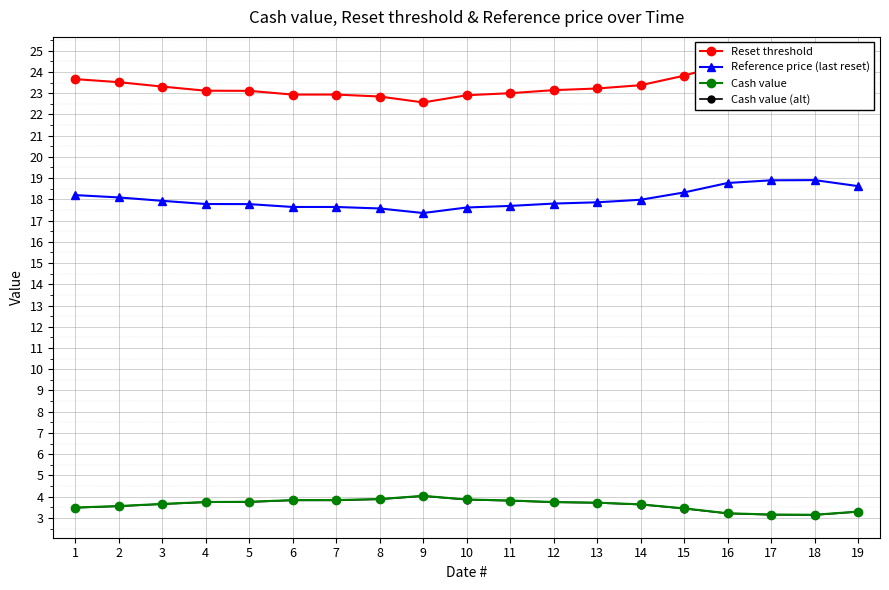

At which label does Cash value (alt) reach its peak?

9